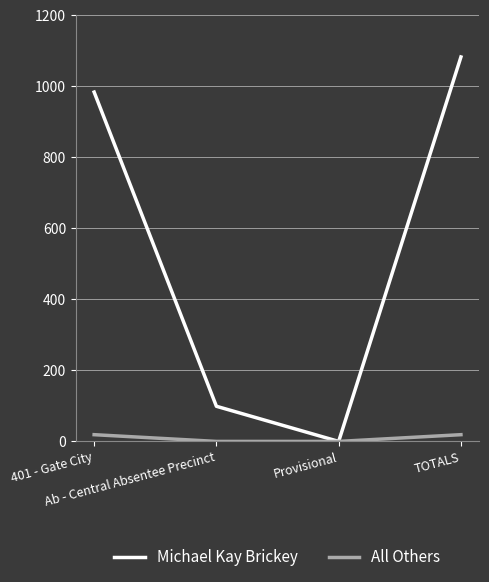

Rank the series by their average value, from lowest to highest.

All Others, Michael Kay Brickey